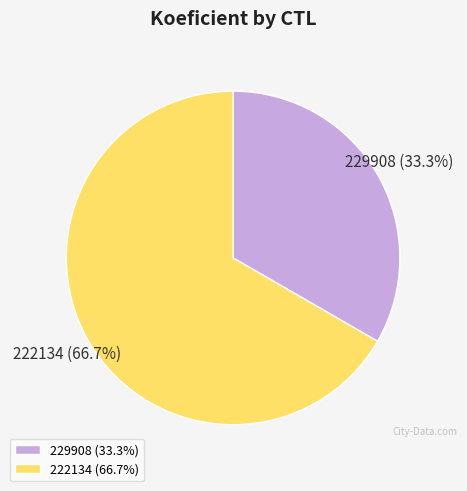

Does 229908 account for over 50% of the chart?

No